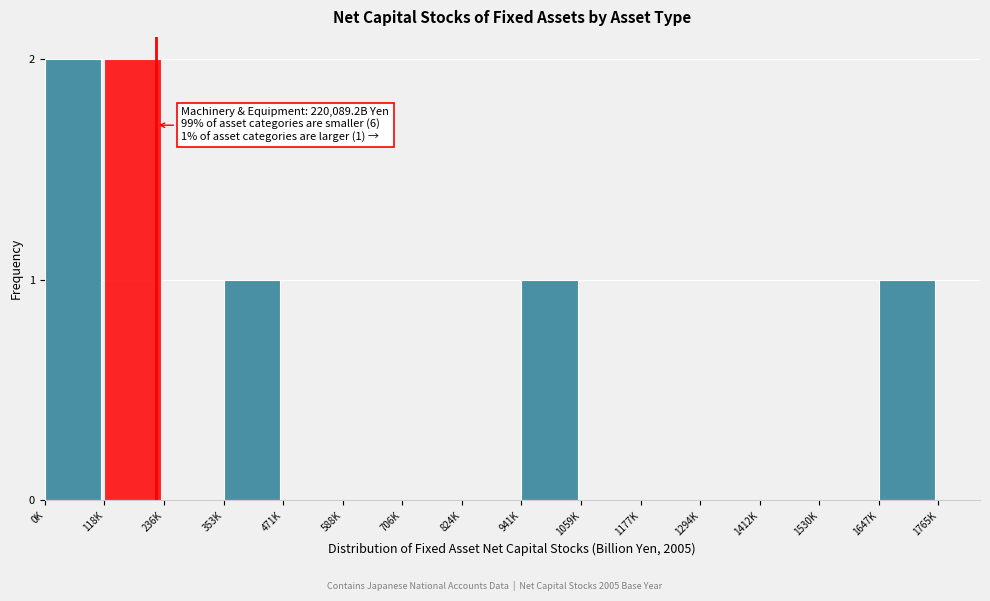

Reading left to right, what are all the values shown in this chart?

0K=2	118K=2	236K=0	353K=1	471K=0	588K=0	706K=0	824K=0	941K=1	1059K=0	1177K=0	1294K=0	1412K=0	1530K=0	1647K=1